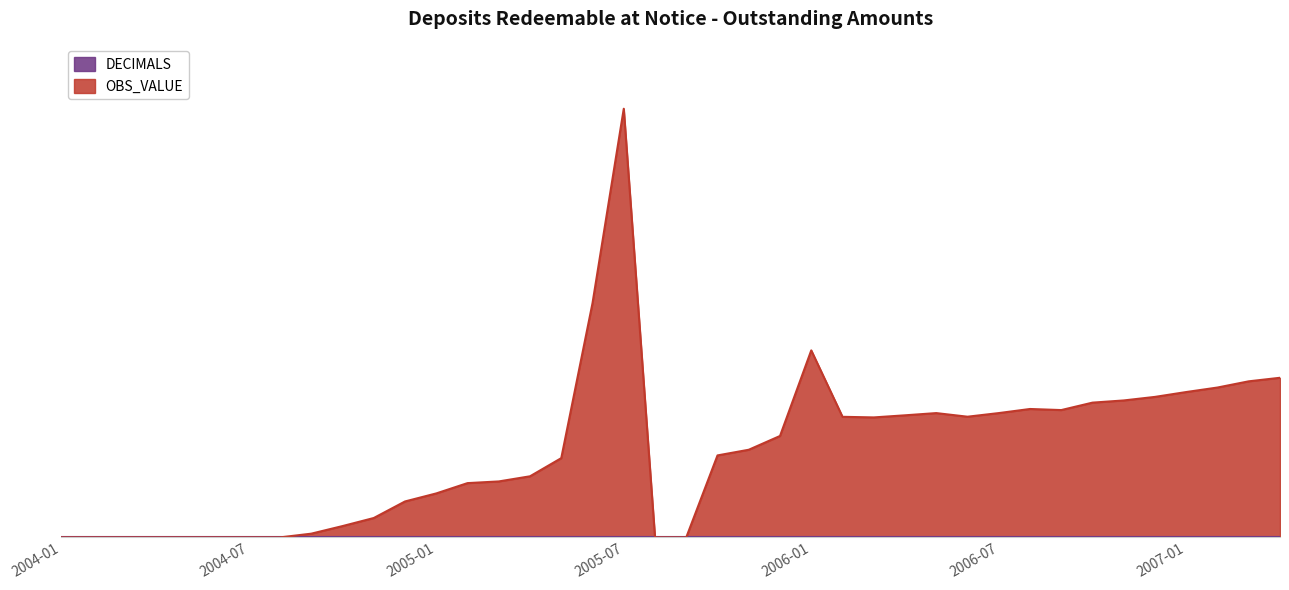

How many data points are less than 5?

19